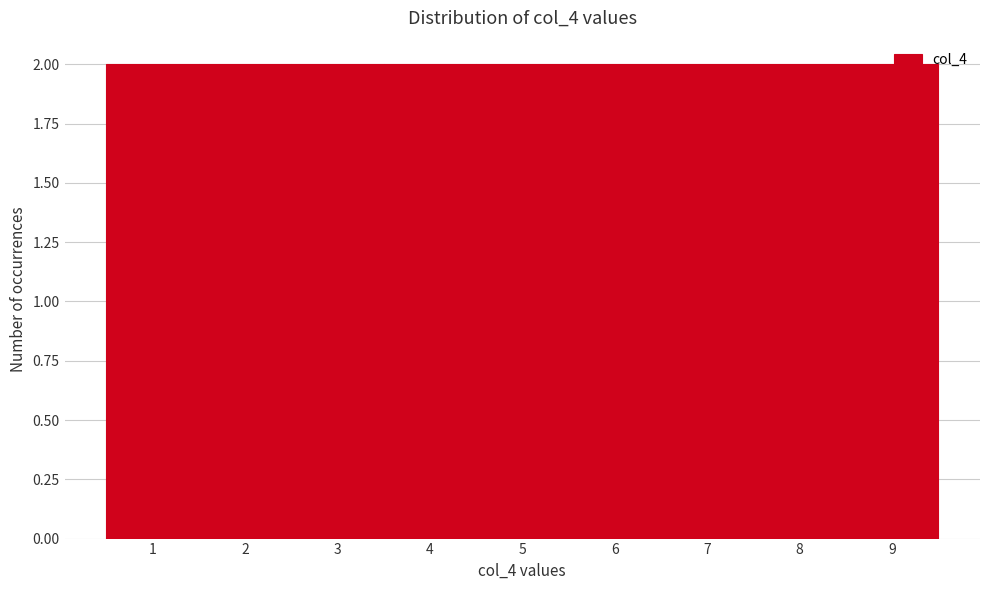

How tall is the bar that spans 5.5 to 6.5 on the x-axis? The values are not printed on the chart, so give them approximately, as read against the axis.

2